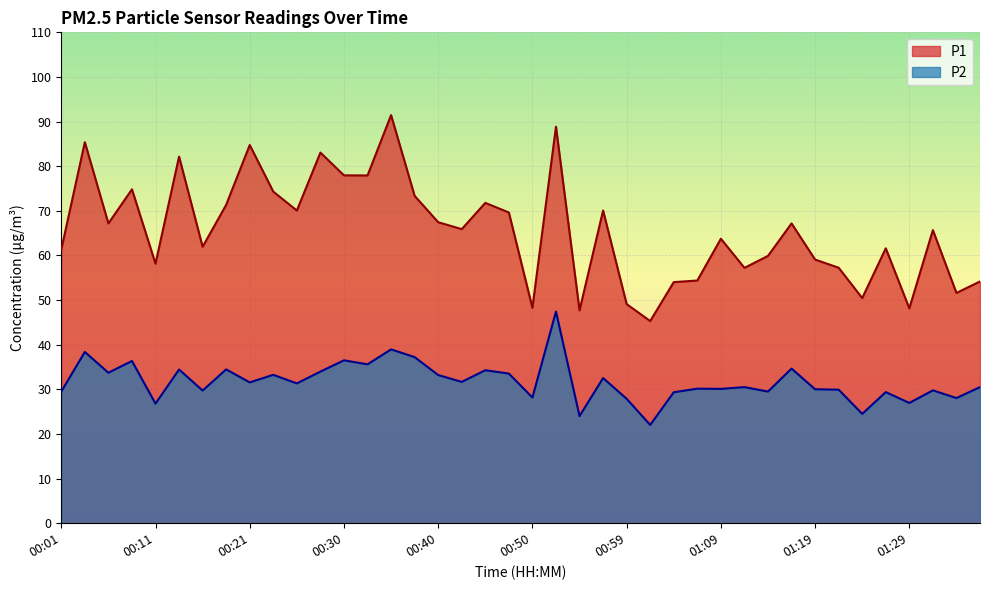

Which series has the largest total across all categories?

P1